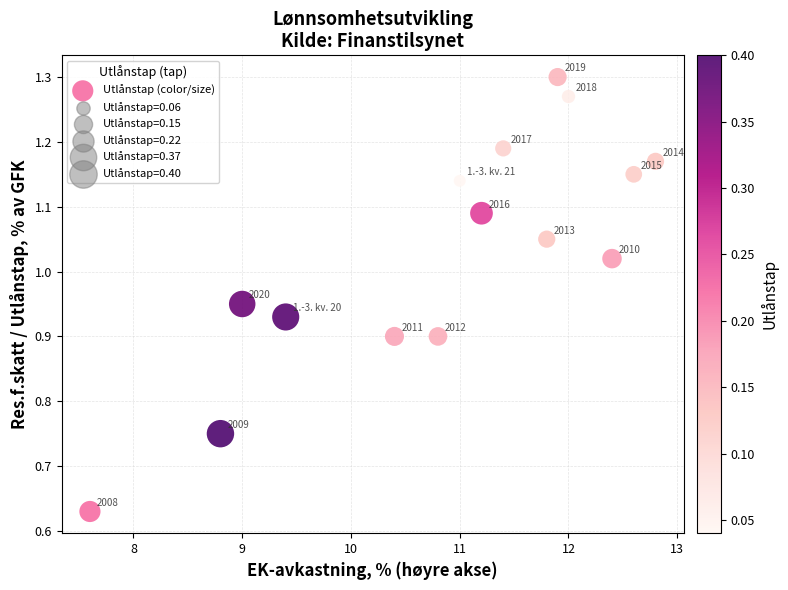

What is the range of Y values (max minus min)?

0.7